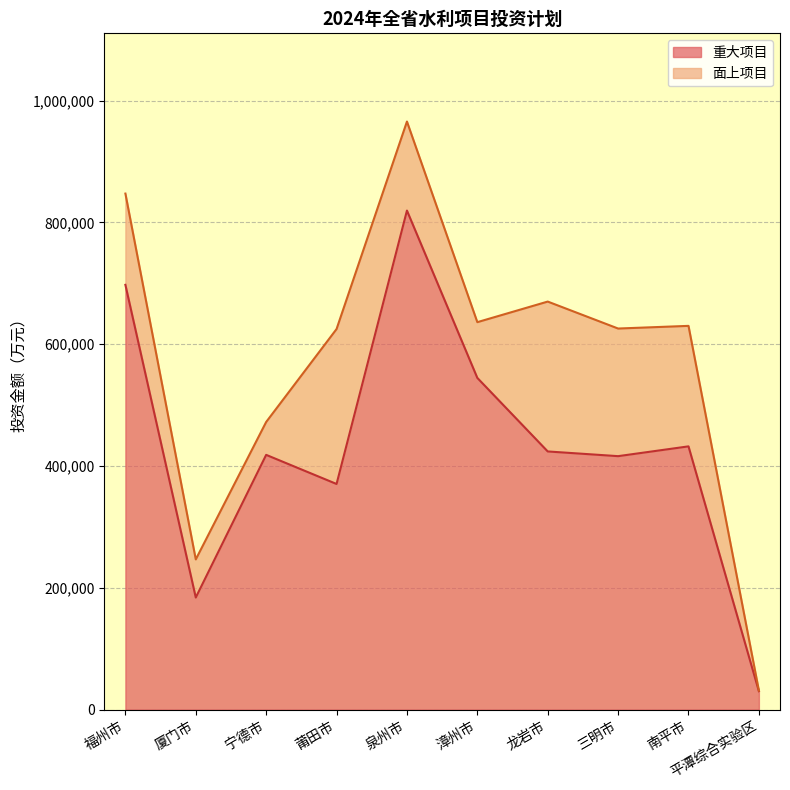

Does the chart have visible grid lines?

Yes